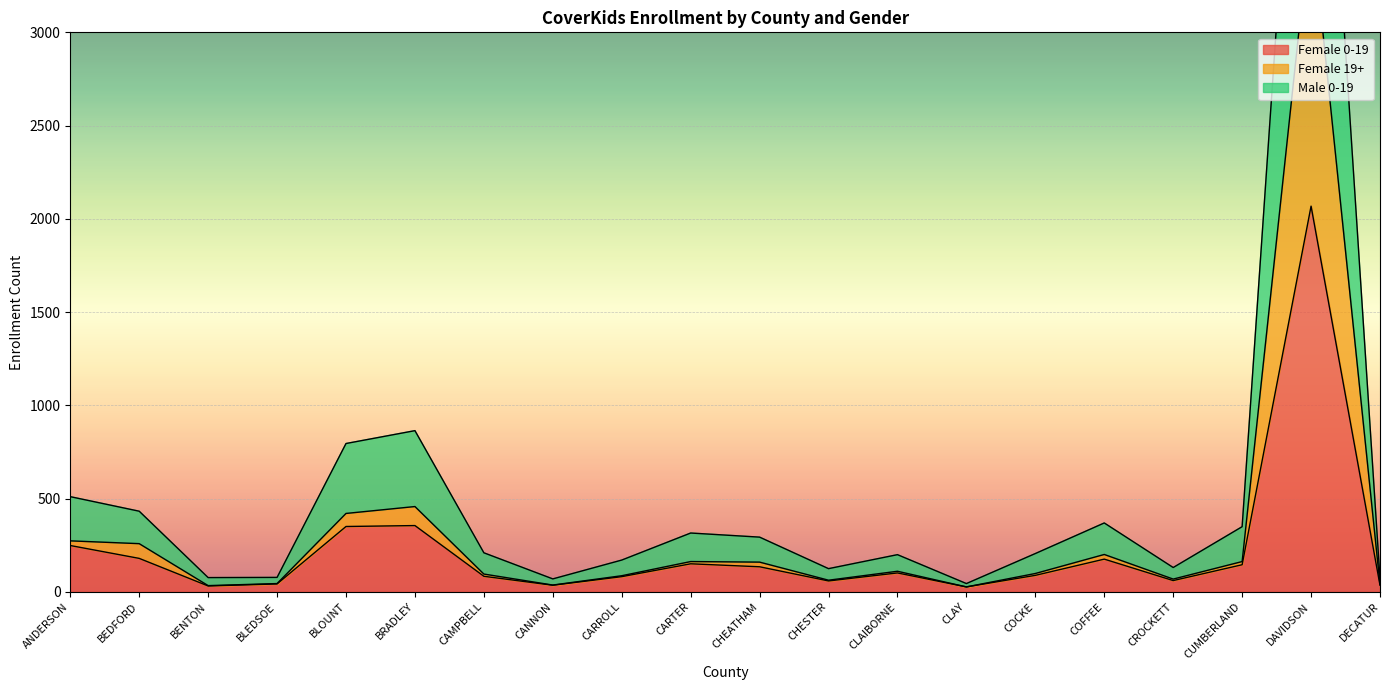

Which series has the largest total across all categories?

Male 0-19